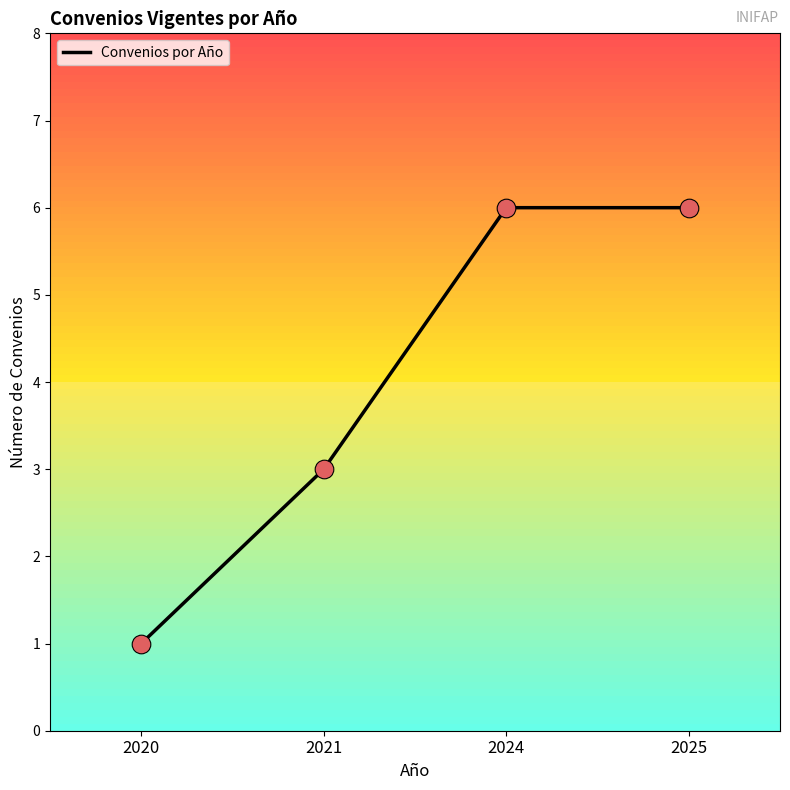

Approximately how many times larger is the value at 2020 compared to 2021?

0.3